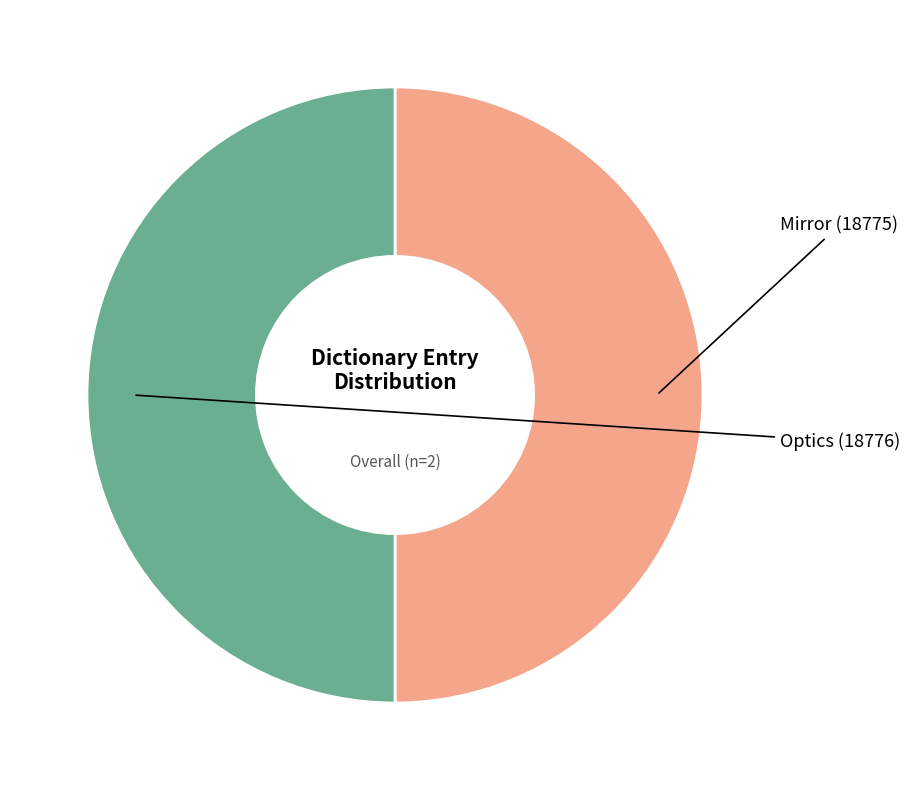

True or false: Mirror accounts for 37% of the total.

False